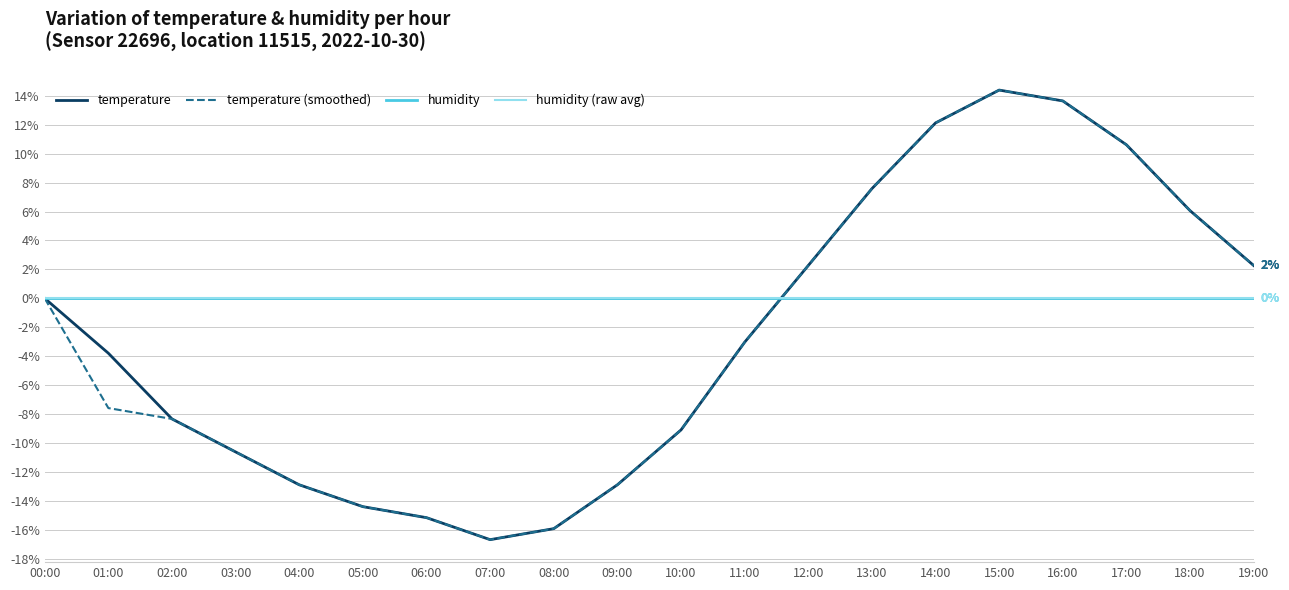

Where is humidity nearest to the value 0?

00:00